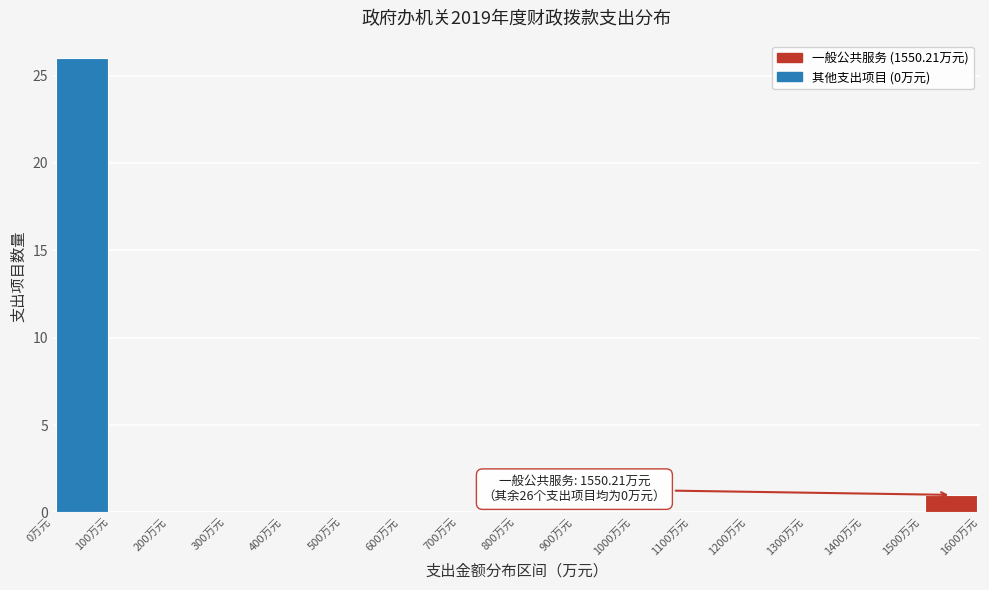

Which range on the x-axis has the tallest bar?

0 to 100